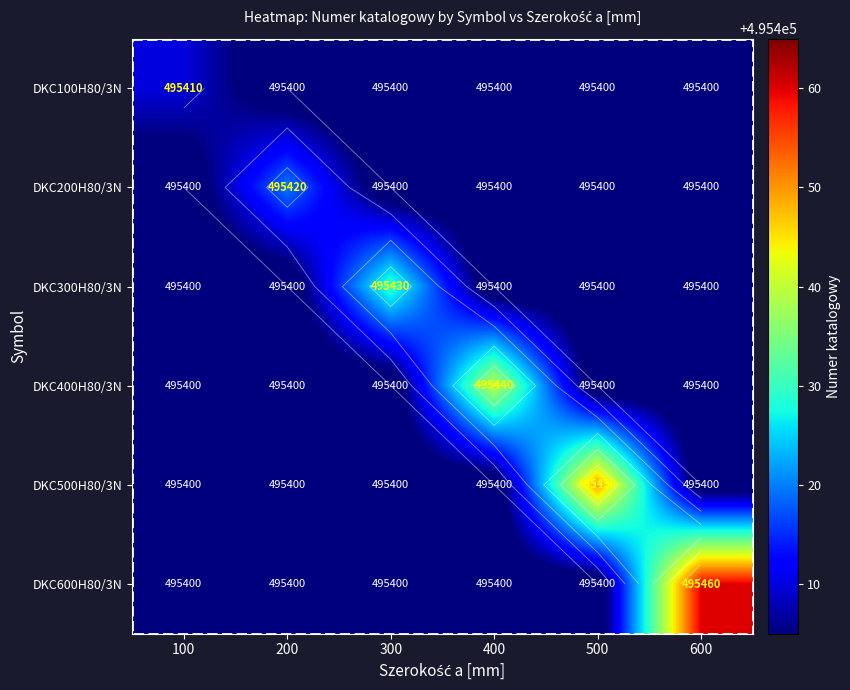

How many data points does each series have?

6